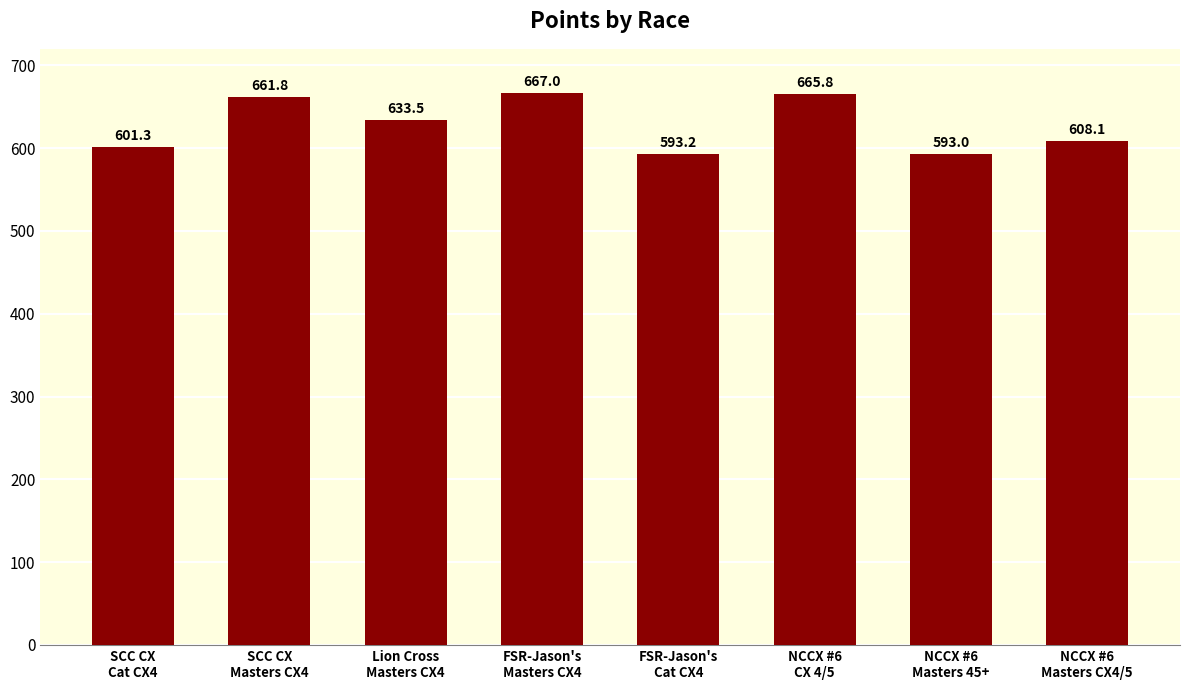

What is the difference between the maximum and minimum values?

74.0